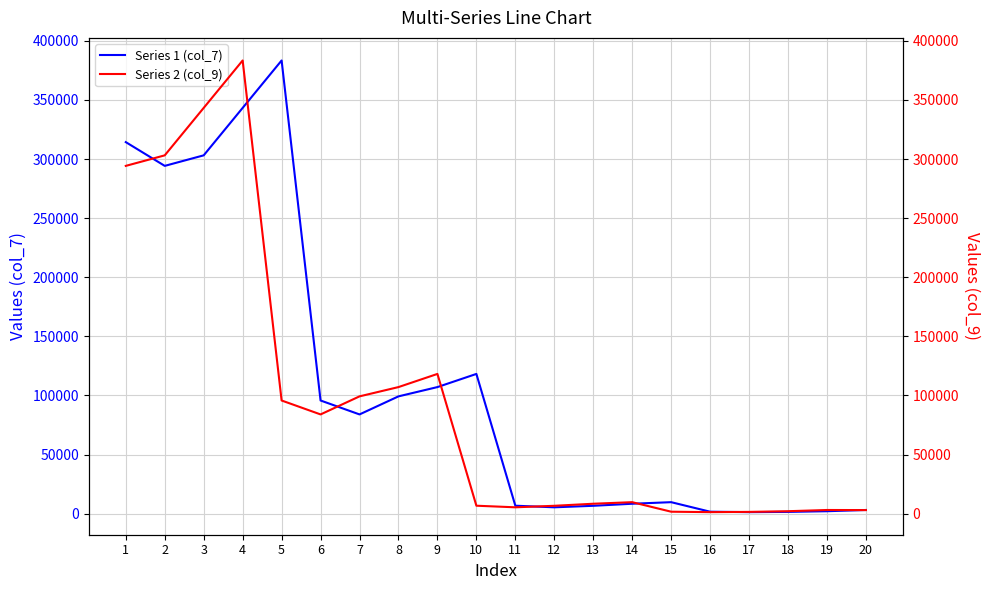

How many interior local valleys does the Series 1 (col_7) series have?

4